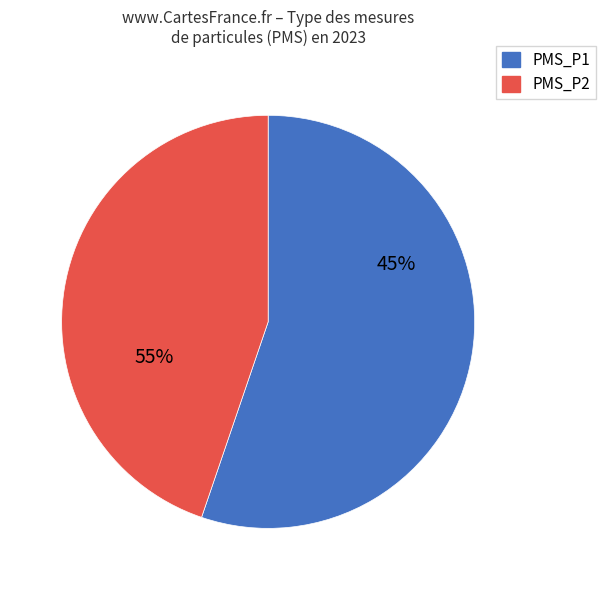

How many segments does this pie chart have?

2